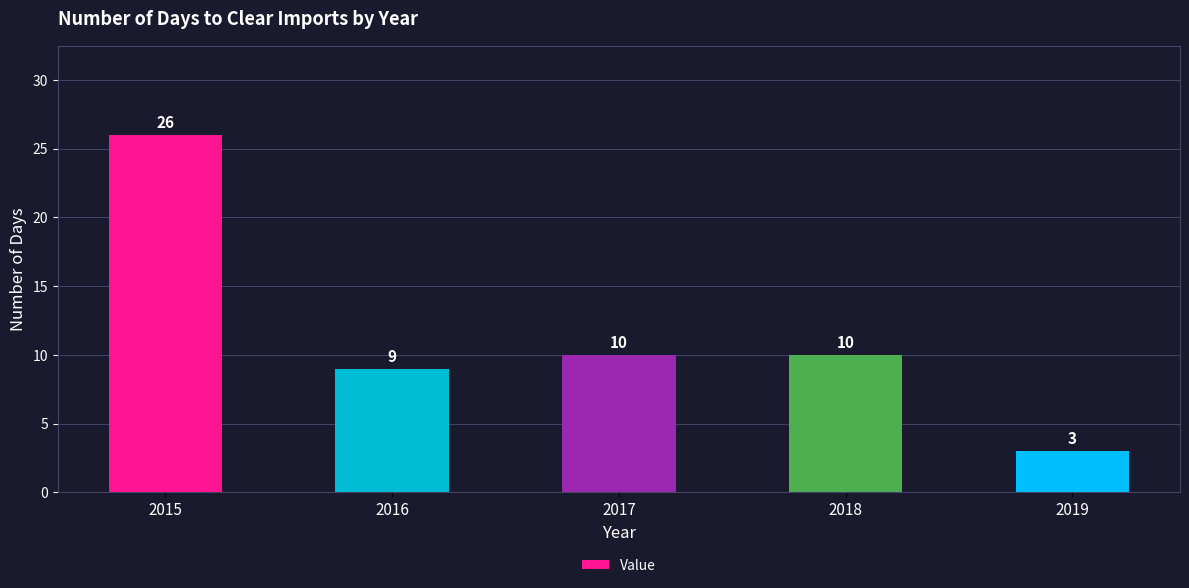

The value at 2017 is 7. True or false?

False